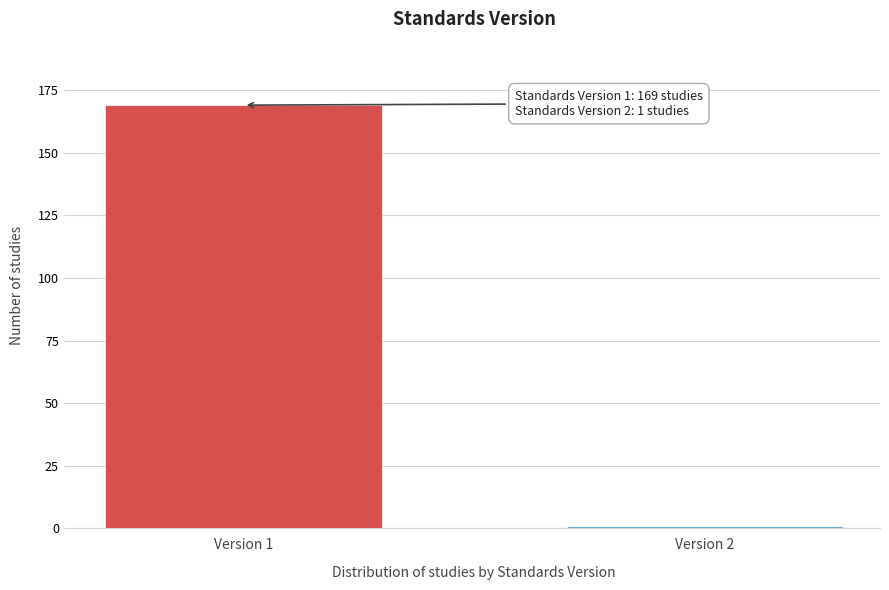

Reading right to left, transcribe all the data shown in this chart.

Version 2=1	Version 1=169